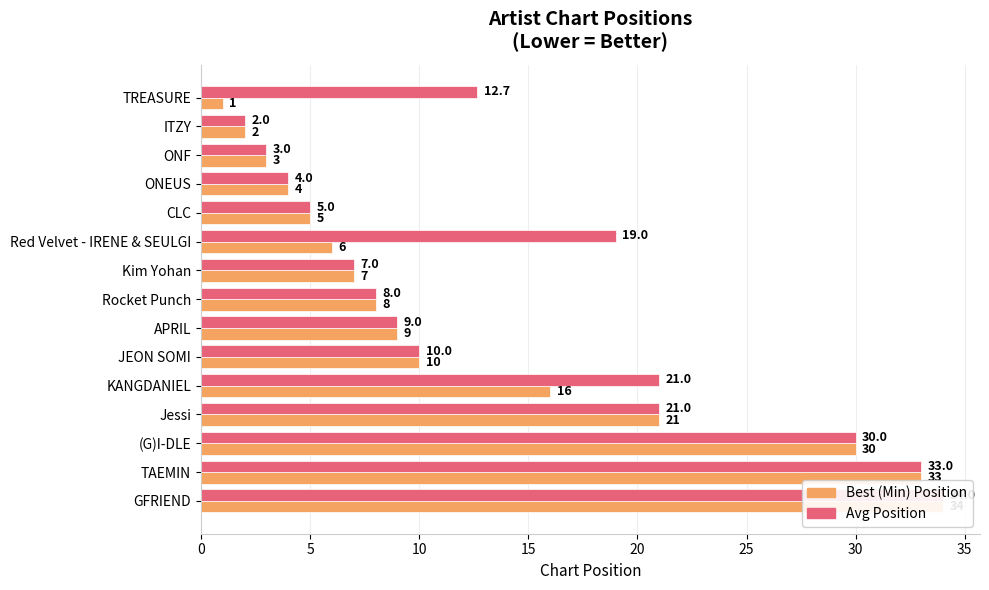

What is the sum of all Avg Position values?

218.7